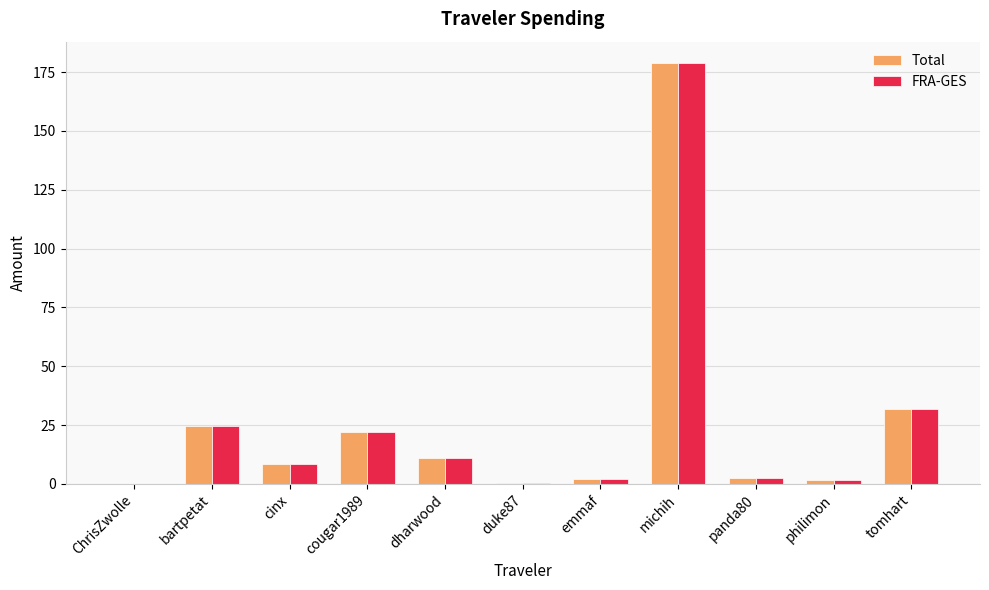

At which label does Total reach its peak?

michih